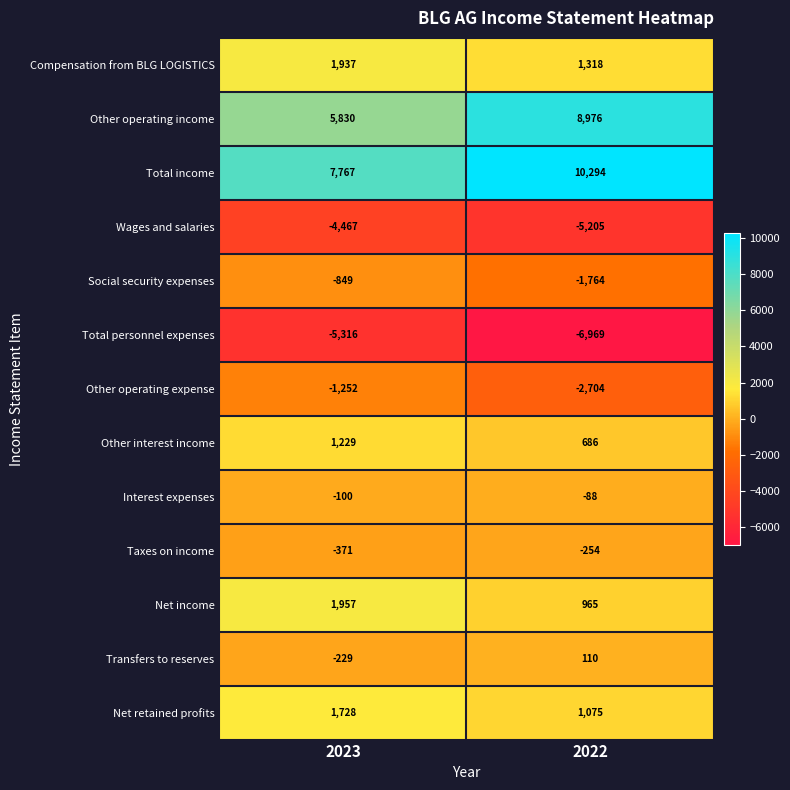

Read the Net retained profits value at 2023.

1728